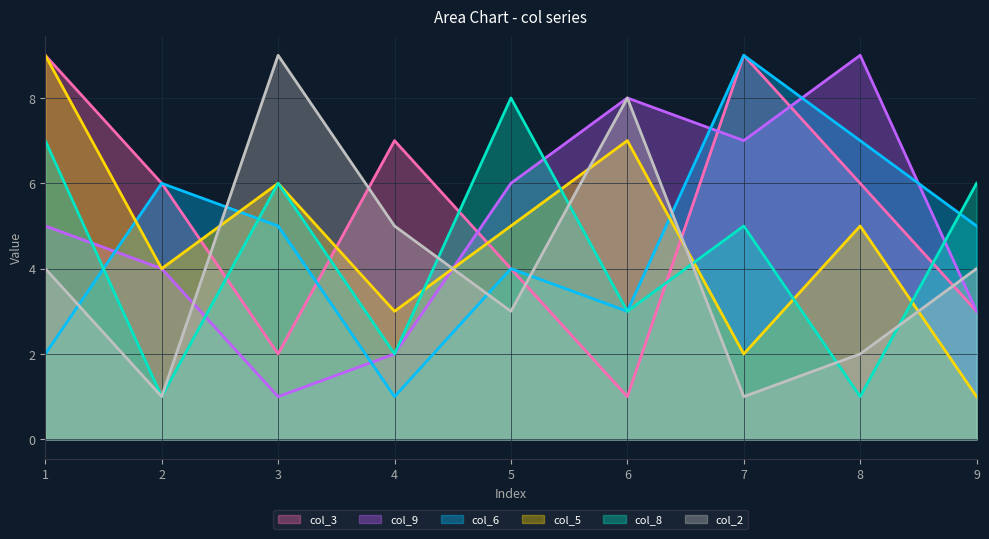

What is the lowest value of the col_3 series?

1